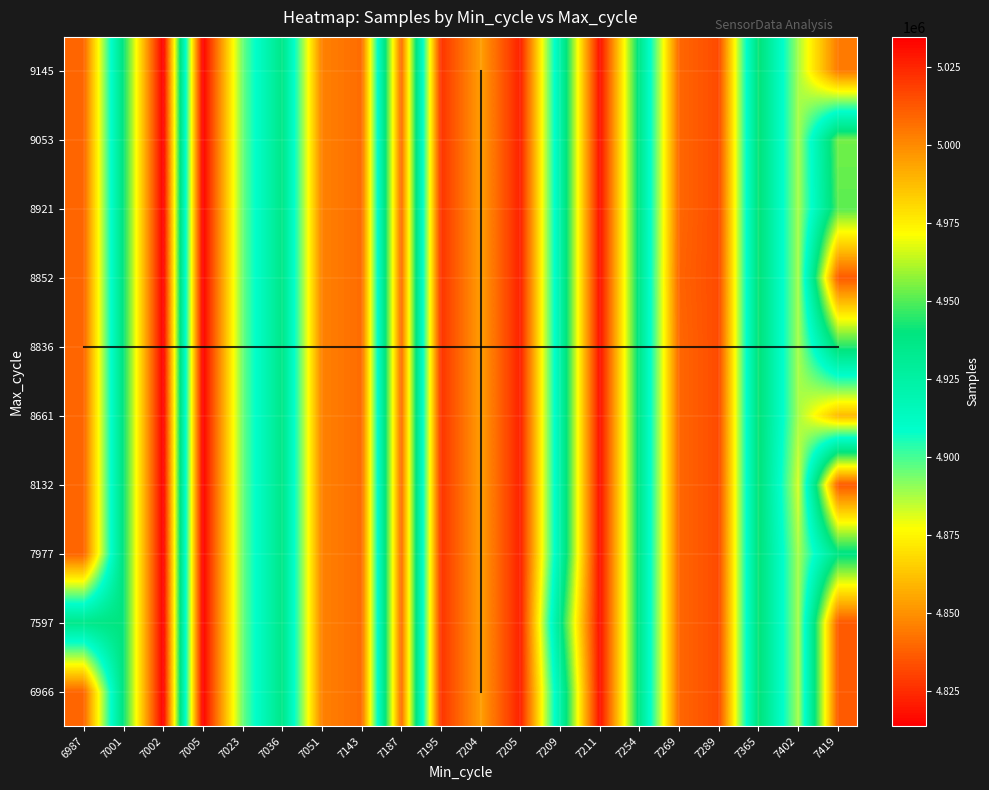

Reading right to left, what are all the values shown in this chart?

6966: 7419=5012055	7402=4887862	7365=4942439	7289=4832426	7269=4839649	7254=4935377	7211=5030915	7209=4922584	7205=4821847	7204=4853145	7195=4826998	7187=5007151	7143=4840763	7051=4846063	7036=4936390	7023=4895051	7005=4813778	7002=5034701	7001=4940482	6987=4838834
7597: 7419=5012055	7402=4887862	7365=4942439	7289=4832426	7269=4839649	7254=4935377	7211=5030915	7209=4935193	7205=4821847	7204=4853145	7195=4826998	7187=5007151	7143=4840763	7051=4846063	7036=4936390	7023=4895051	7005=4813778	7002=5034701	7001=4940482	6987=4935193
7977: 7419=4937864	7402=4887862	7365=4942439	7289=4832426	7269=4839649	7254=4935377	7211=5030915	7209=4922584	7205=4821847	7204=4853145	7195=4826998	7187=5007151	7143=4840763	7051=4846063	7036=4936390	7023=4895051	7005=4813778	7002=5034701	7001=4940482	6987=4838834
8132: 7419=5012055	7402=4881898	7365=4942439	7289=4832426	7269=4839649	7254=4935377	7211=5030915	7209=4922584	7205=4821847	7204=4853145	7195=4826998	7187=5007151	7143=4840763	7051=4846063	7036=4936390	7023=4895051	7005=4813778	7002=5034701	7001=4940482	6987=4838834
8661: 7419=4859964	7402=4887862	7365=4942439	7289=4832426	7269=4839649	7254=4935377	7211=5030915	7209=4922584	7205=4821847	7204=4853145	7195=4826998	7187=5007151	7143=4840763	7051=4846063	7036=4936390	7023=4895051	7005=4813778	7002=5034701	7001=4940482	6987=4838834
8836: 7419=4943794	7402=4887862	7365=4942439	7289=4832426	7269=4839649	7254=4935377	7211=5030915	7209=4922584	7205=4821847	7204=4853145	7195=4826998	7187=5007151	7143=4840763	7051=4846063	7036=4936390	7023=4895051	7005=4813778	7002=5034701	7001=4940482	6987=4838834
8852: 7419=5012055	7402=4887862	7365=4942439	7289=4832426	7269=4838834	7254=4935377	7211=5030915	7209=4922584	7205=4821847	7204=4853145	7195=4826998	7187=5007151	7143=4840763	7051=4846063	7036=4936390	7023=4895051	7005=4813778	7002=5034701	7001=4940482	6987=4838834
8921: 7419=4951082	7402=4887862	7365=4942439	7289=4832426	7269=4839649	7254=4935377	7211=5030915	7209=4922584	7205=4821847	7204=4853145	7195=4826998	7187=5007151	7143=4840763	7051=4846063	7036=4936390	7023=4895051	7005=4813778	7002=5034701	7001=4940482	6987=4838834
9053: 7419=4953762	7402=4887862	7365=4942439	7289=4832426	7269=4839649	7254=4935377	7211=5030915	7209=4922584	7205=4821847	7204=4853145	7195=4826998	7187=5007151	7143=4840763	7051=4846063	7036=4936390	7023=4895051	7005=4813778	7002=5034701	7001=4940482	6987=4838834
9145: 7419=4844309	7402=4887862	7365=4942439	7289=4832426	7269=4839649	7254=4935377	7211=5030915	7209=4922584	7205=4821847	7204=4853145	7195=4826998	7187=5007151	7143=4840763	7051=4846063	7036=4936390	7023=4895051	7005=4813778	7002=5034701	7001=4940482	6987=4838834